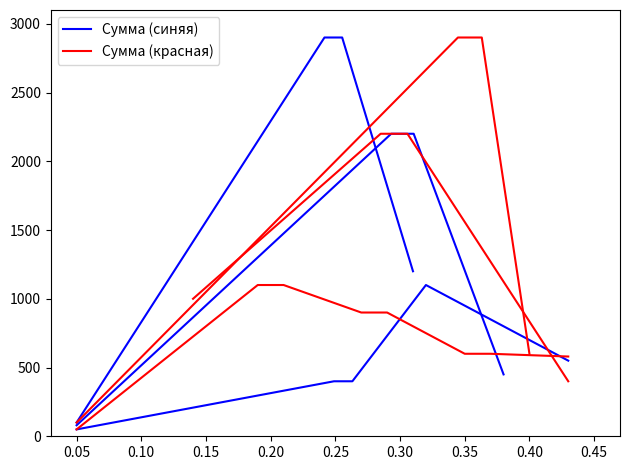

What is the difference between the second highest and minimum values in the Сумма (синяя) series?

2800